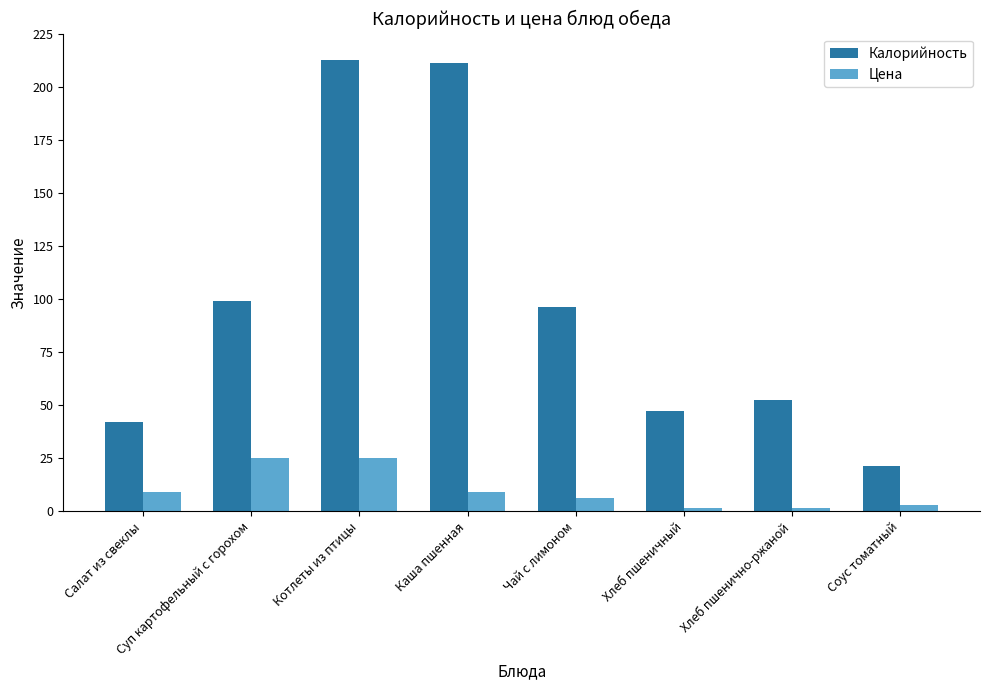

What is the total value across all series at Салат из свеклы?

51.0